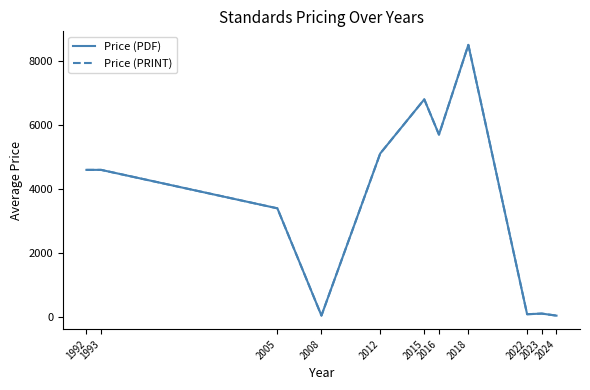

Between 2023 and 2015, which is larger?

2015